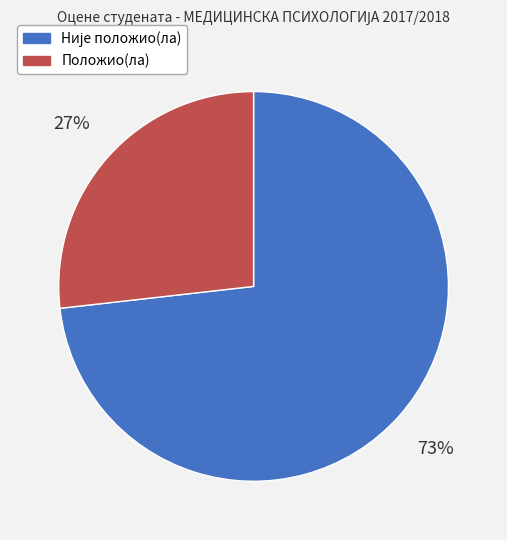

Does Положио(ла) represent more than half of the total?

No